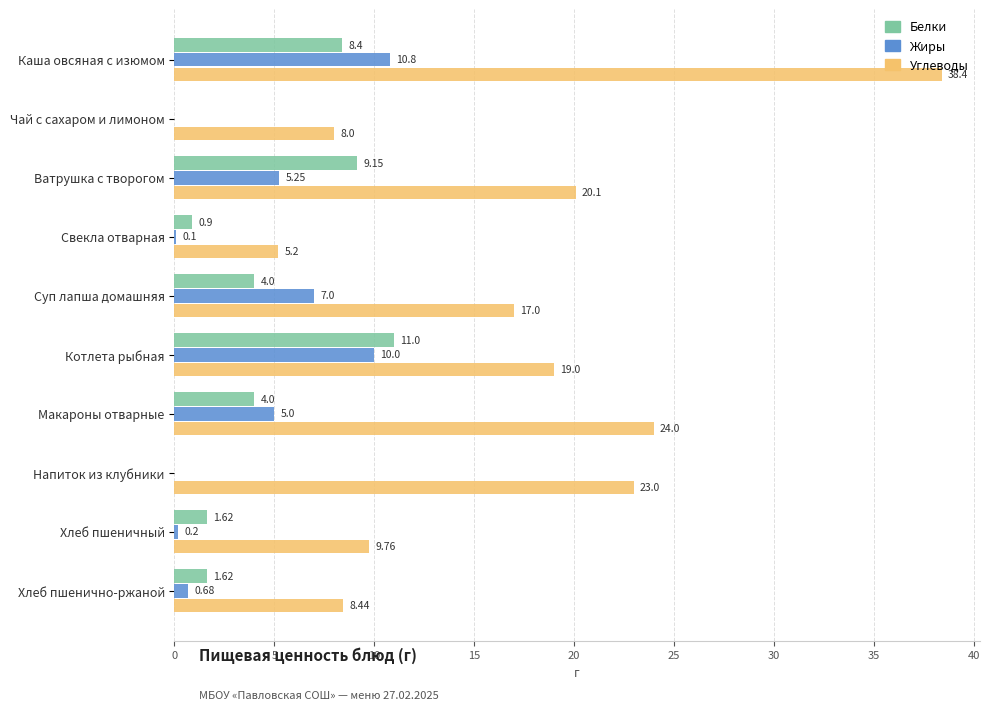

Which series has the largest total across all categories?

Углеводы